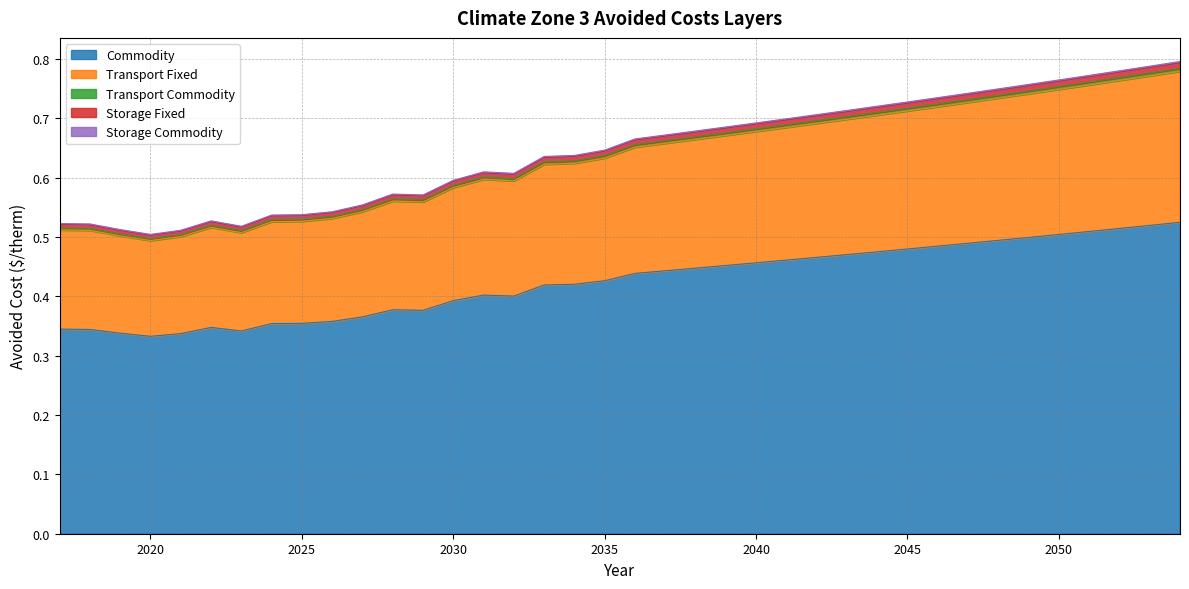

The Storage Fixed series shows 0.1 at 2025. True or false?

False